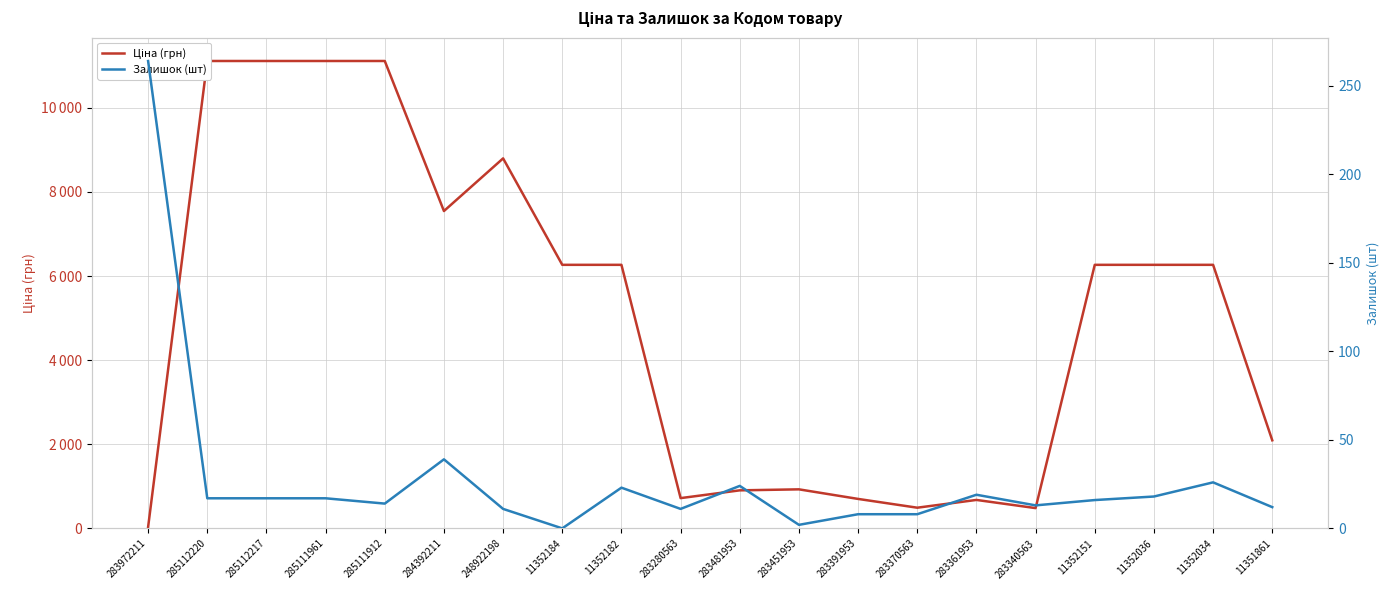

What is the value of the Ціна (грн) point at the 5th from the left?

11113.6